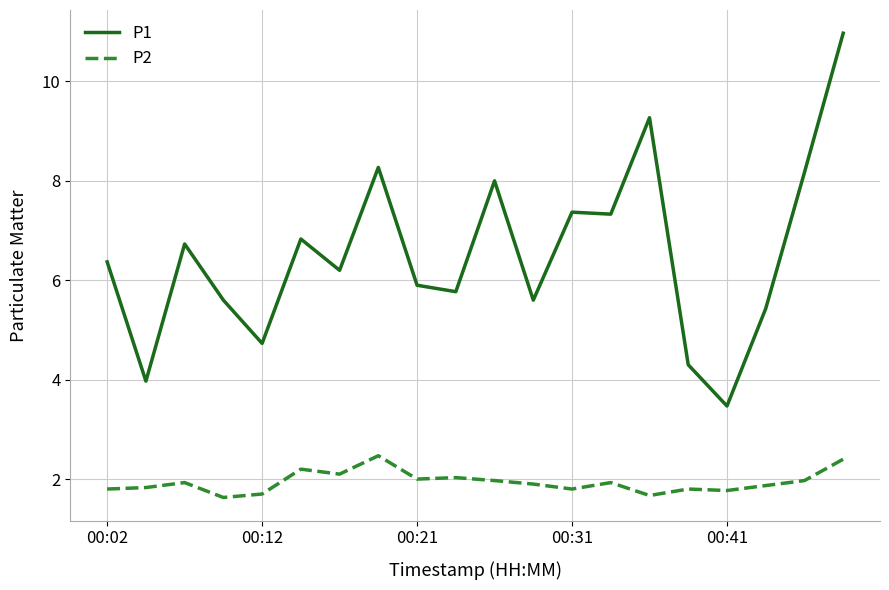

What is the difference between the maximum and minimum values in the P1 series?

7.5